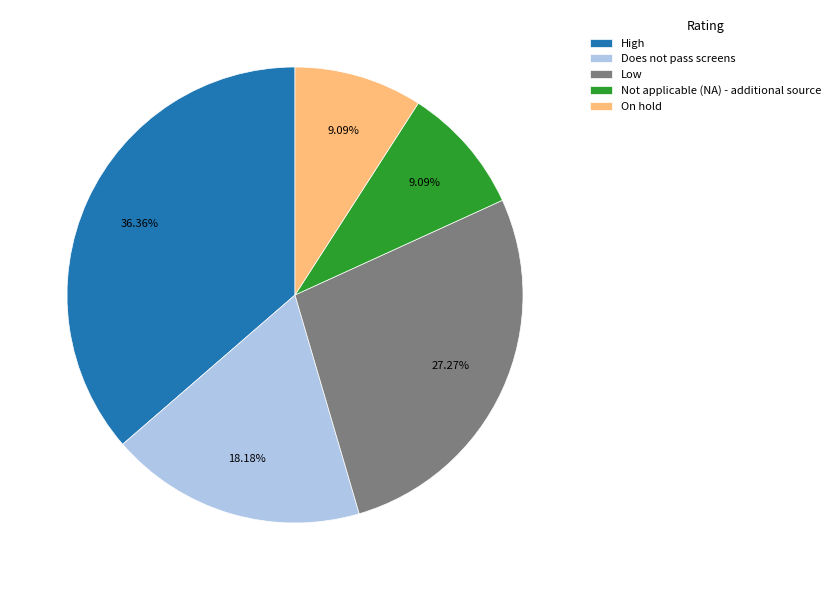

Combined, do High and On hold account for over 50%?

No